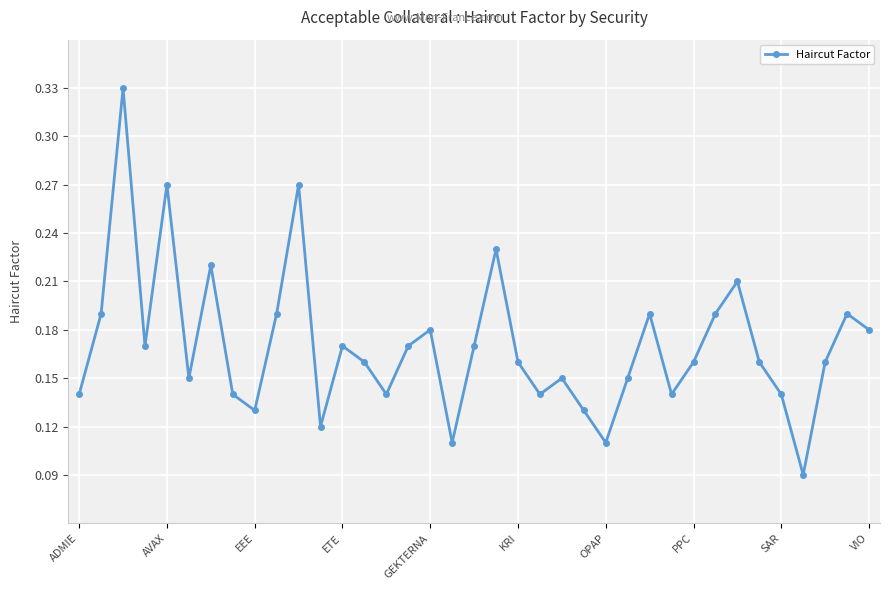

True or false: there are more than 1 points higher than both neighbors.

True